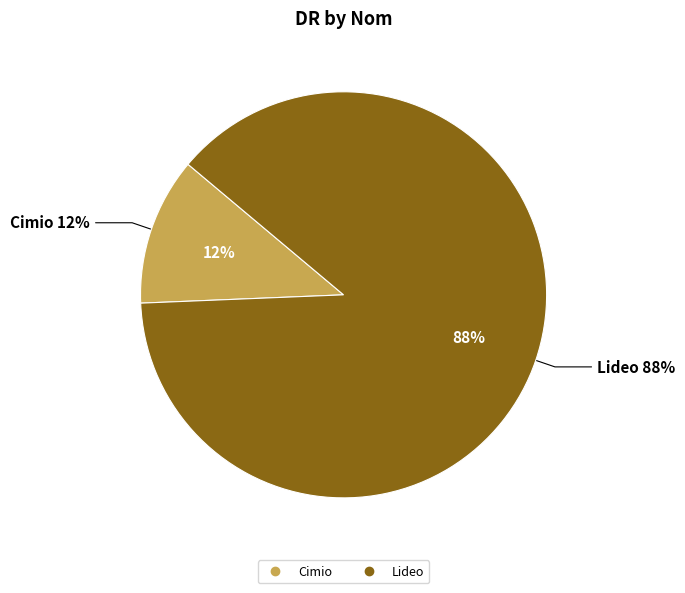

What percentage is the Lideo slice, to the nearest percent?

88%